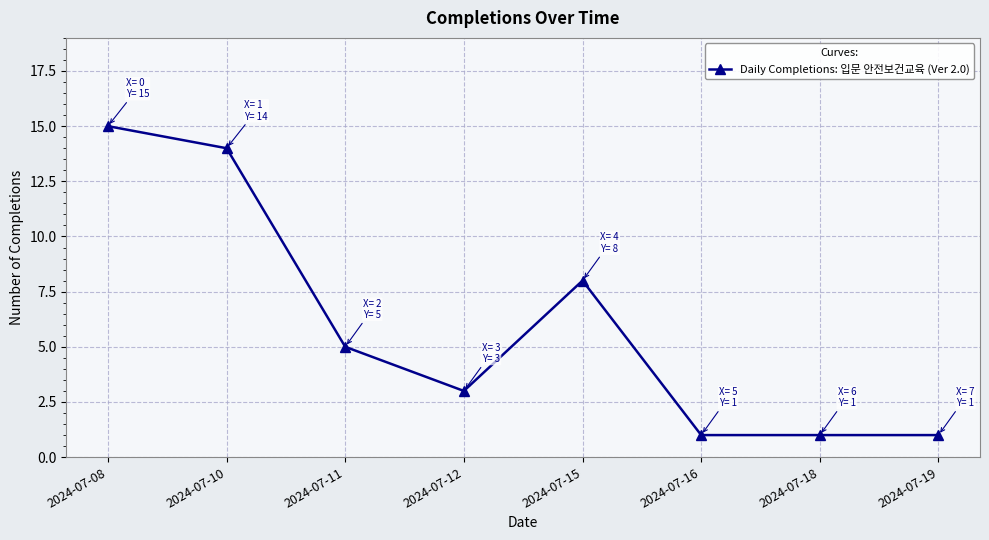

What is the difference between the maximum and second lowest values?

14